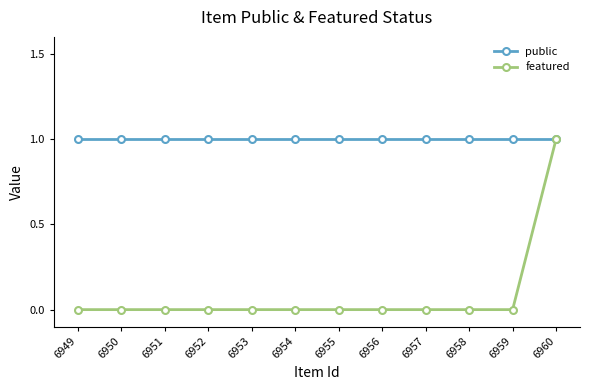

What is the difference between the maximum and minimum values in the featured series?

1